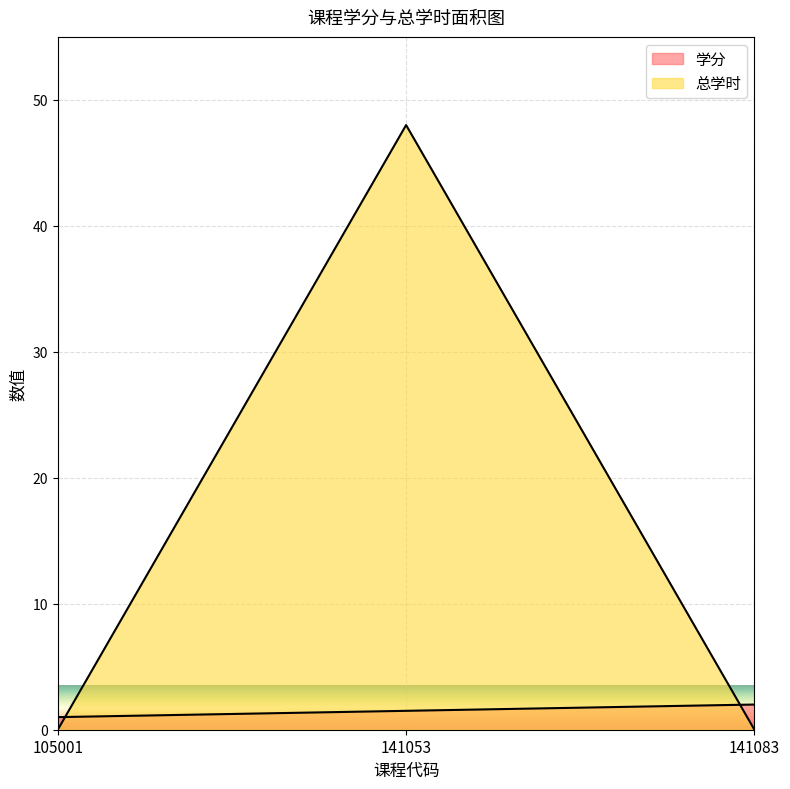

What is the spread (max minus min) of values at 141053?

46.5